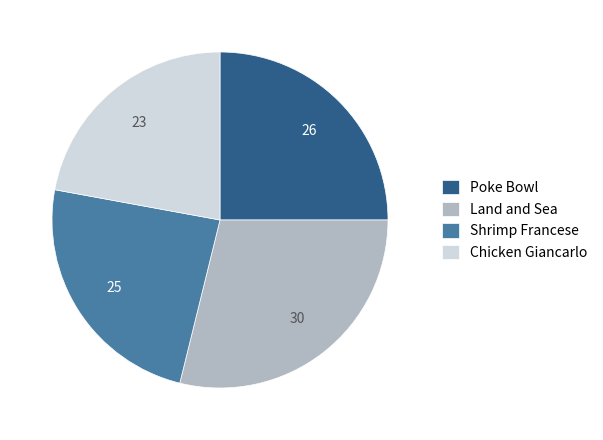

What is the ratio of the value at Land and Sea to the value at Shrimp Francese?

1.2